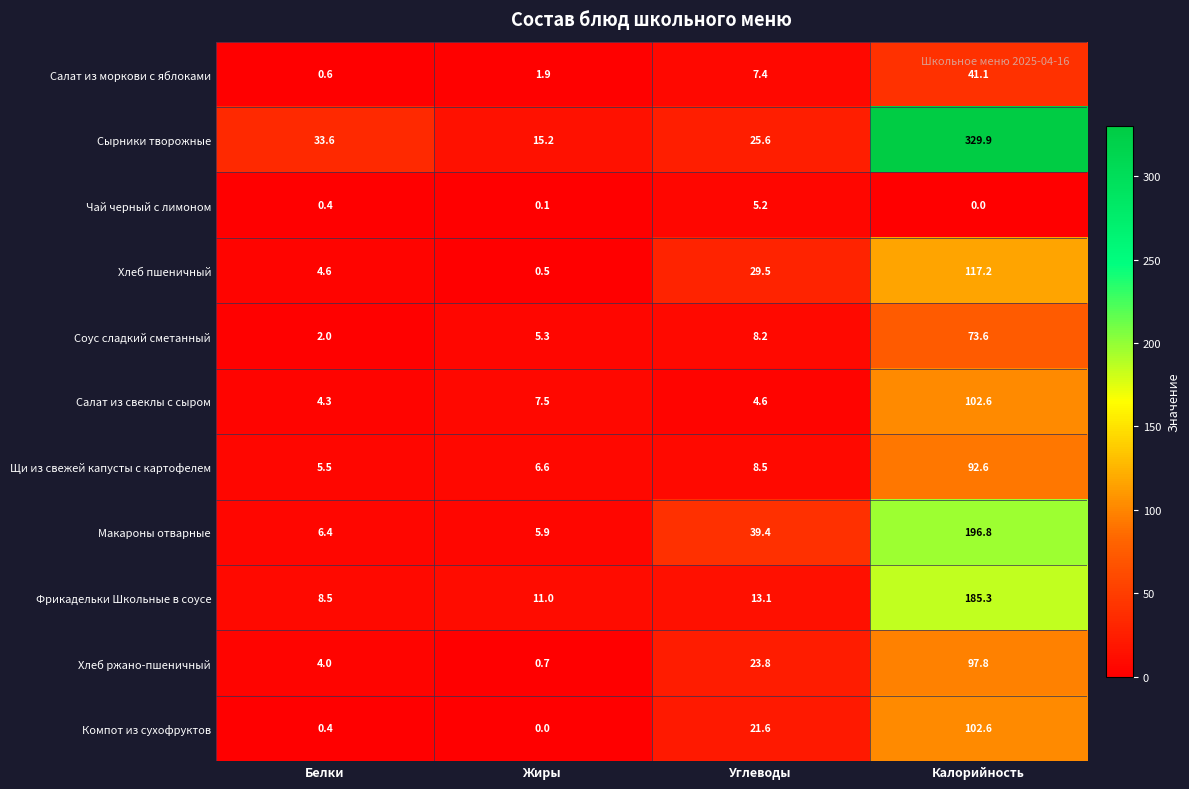

What is the sum of the Макароны отварные values at Жиры and Белки?

12.3